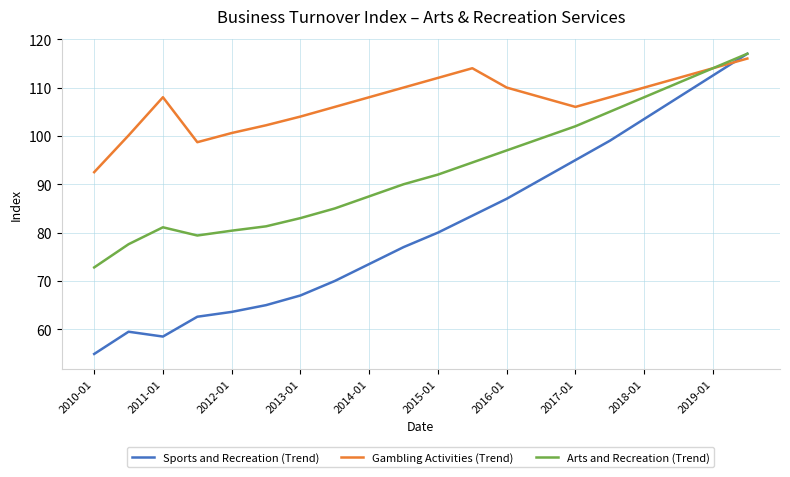

What is the lowest value of the Arts and Recreation (Trend) series?

72.8